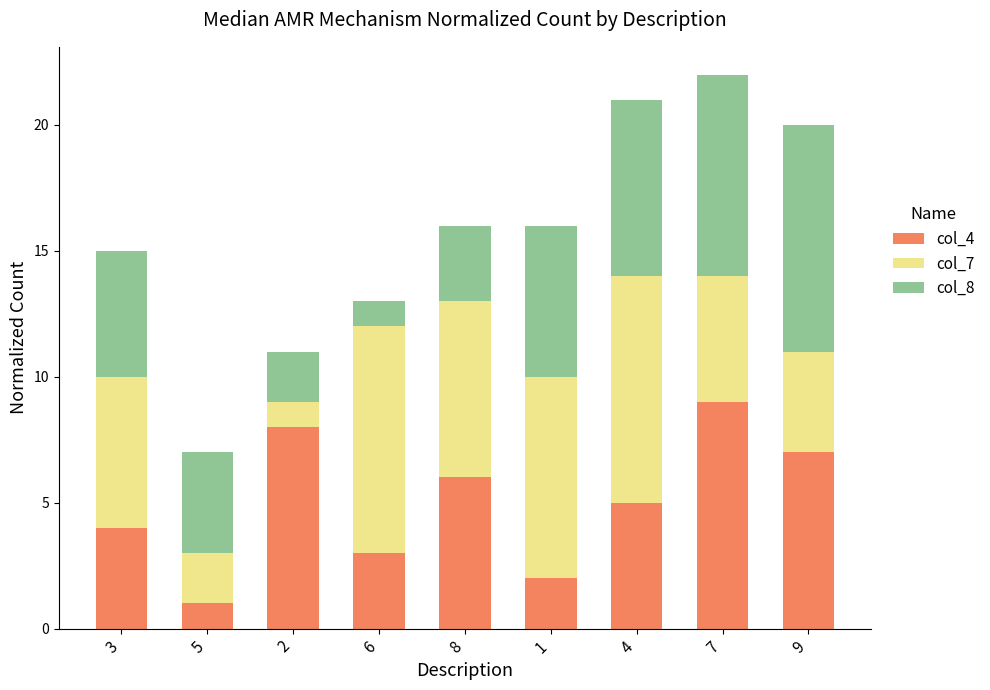

What is the value of the col_4 bar at the 2nd from the left?

1